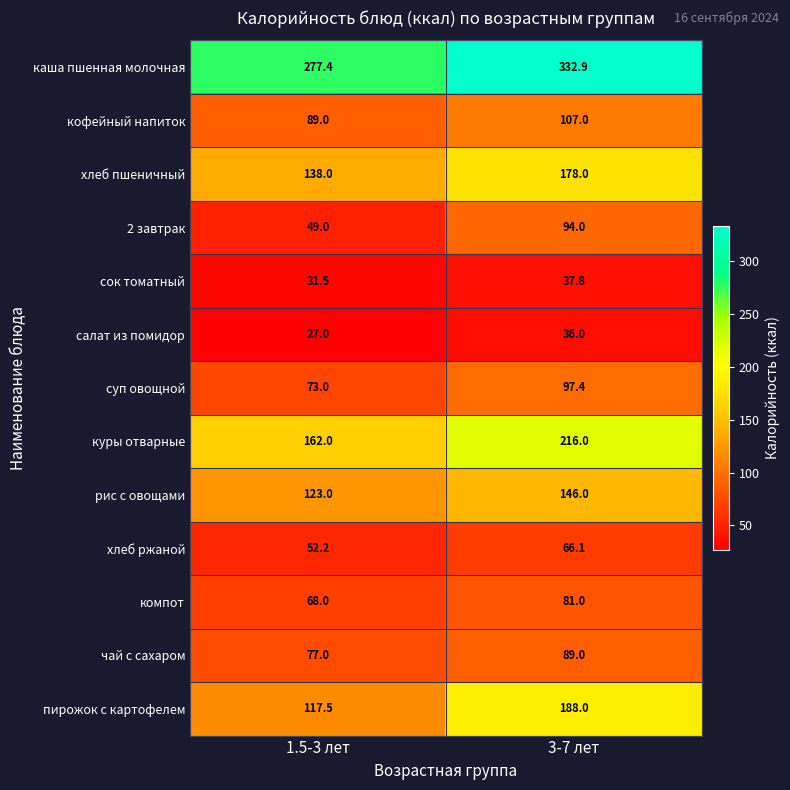

Which series changed the most between 1.5-3 лет and 3-7 лет?

пирожок с картофелем